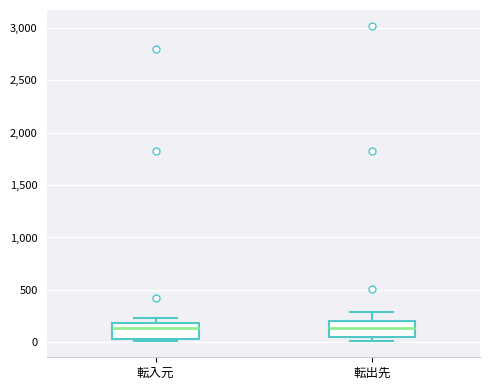

Where does the median line of the box for 転出先 sit on the y-axis? The values are not printed on the chart, so give them approximately, as read against the axis.

150